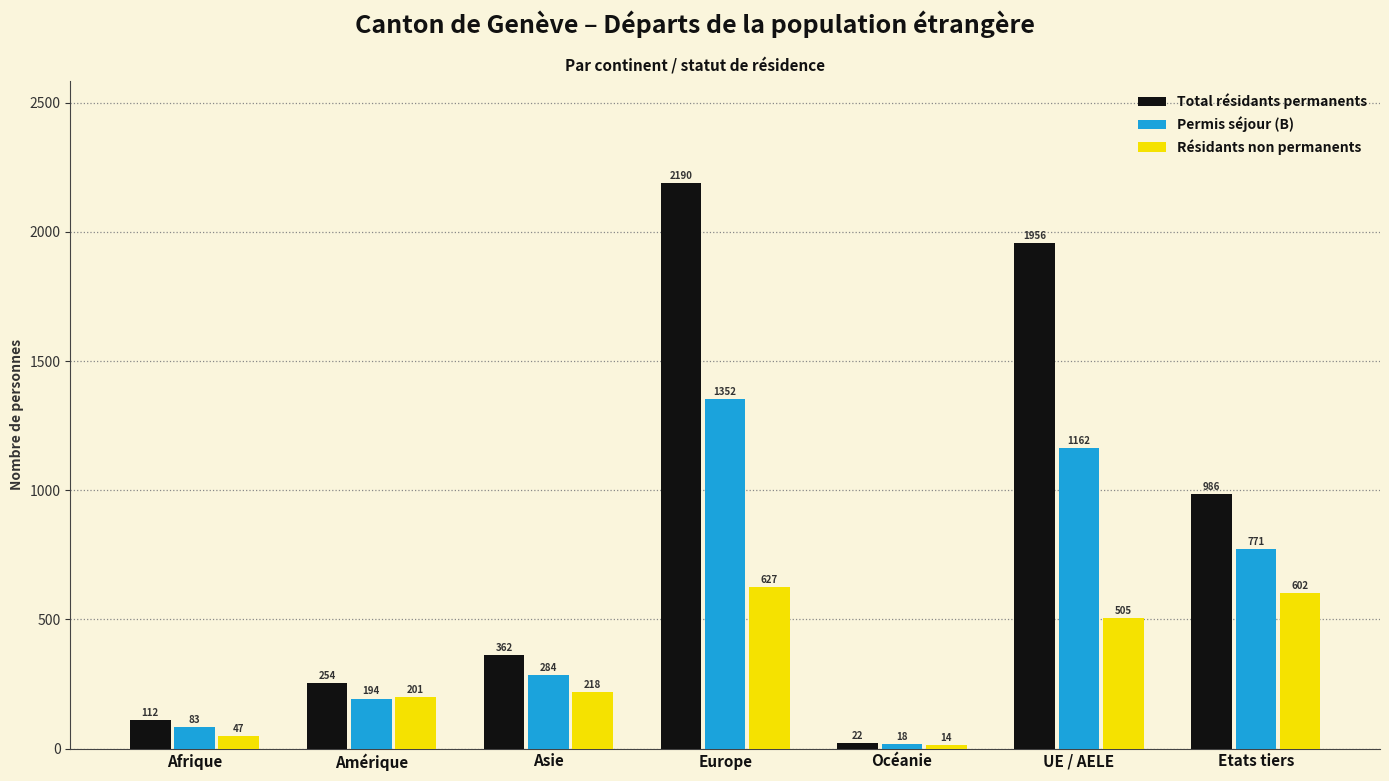

What is the value of the Total résidants permanents bar at the 6th from the left?

1956